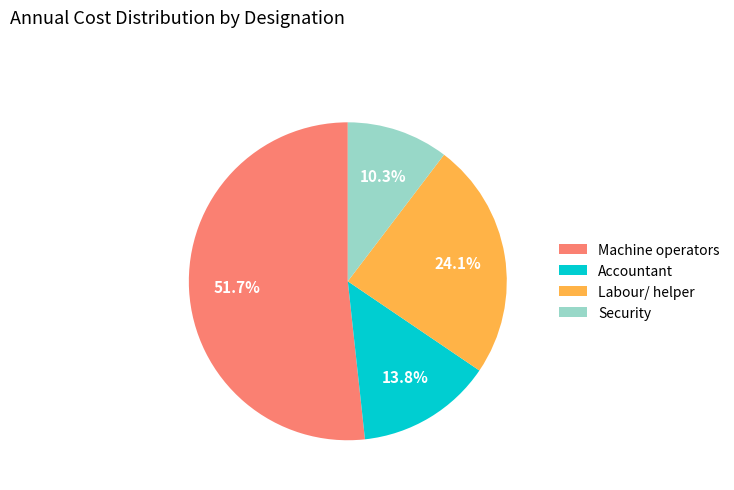

What percentage is the Machine operators slice, to the nearest percent?

52%